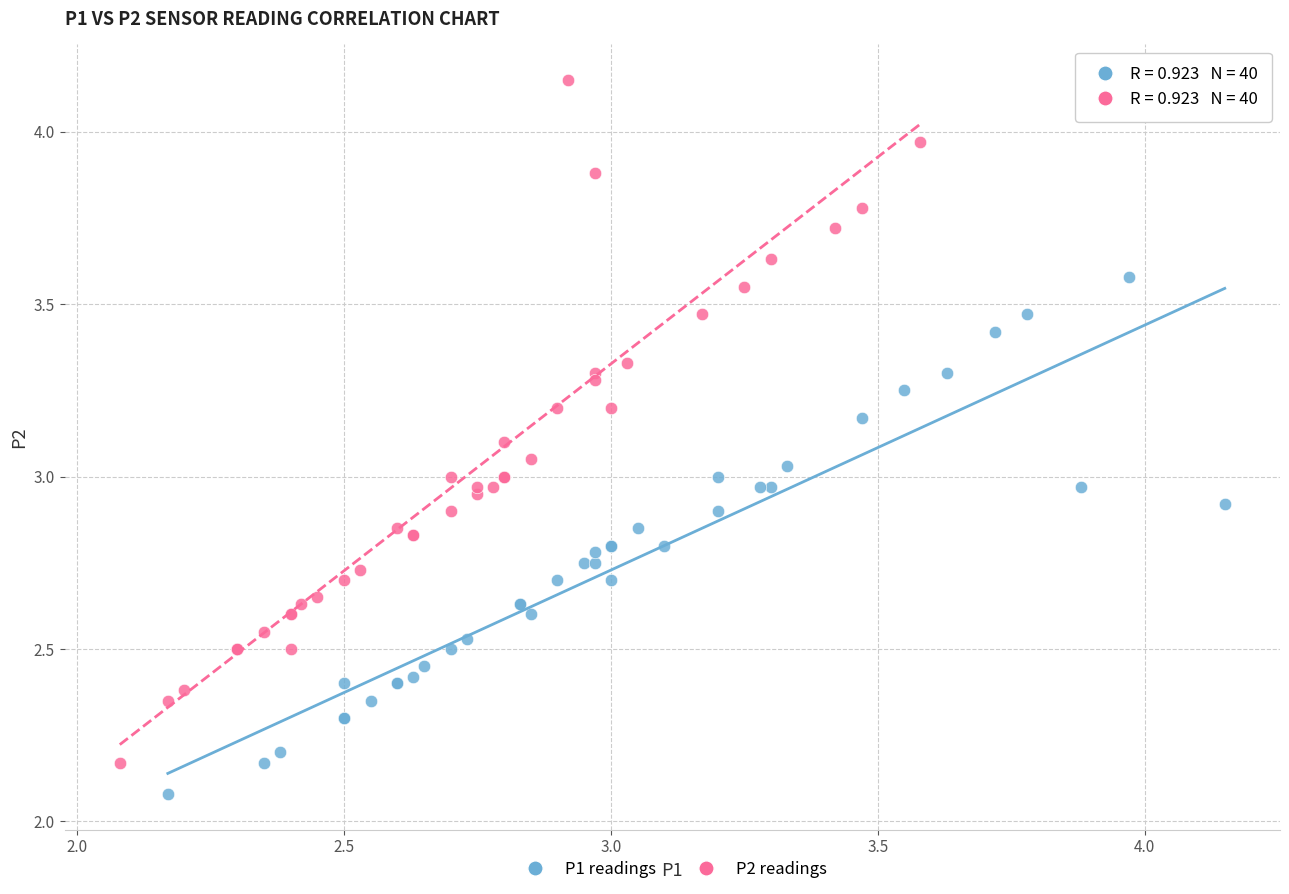

What are all the series names shown in the legend?

P1 readings, P2 readings